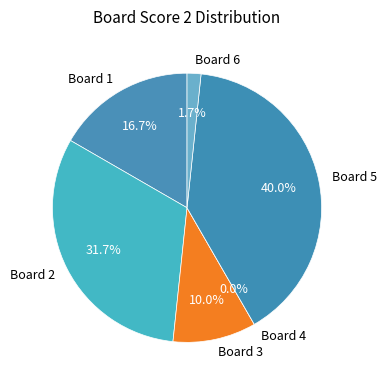

Is Board 5 the majority of the pie?

No